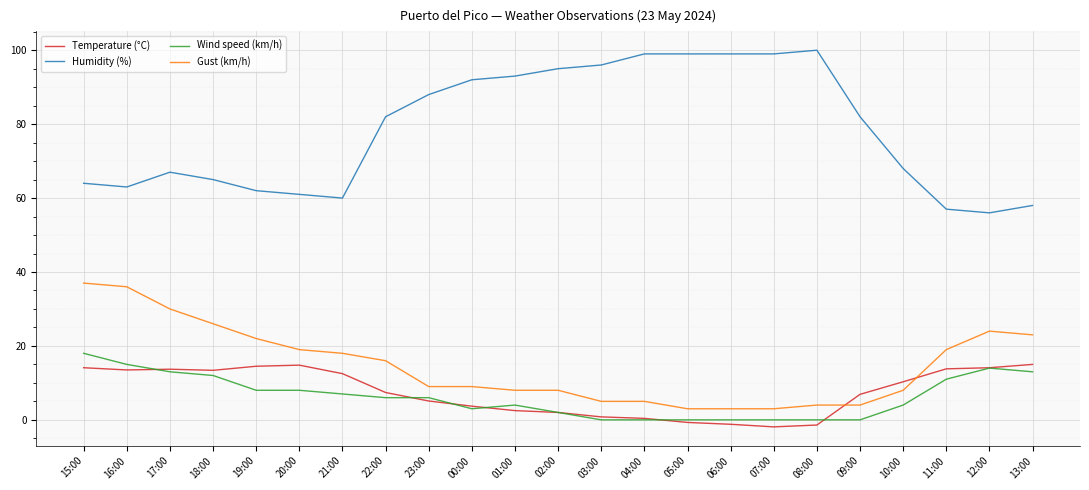

List the series in order of their peak value, highest first.

Humidity (%), Gust (km/h), Wind speed (km/h), Temperature (°C)